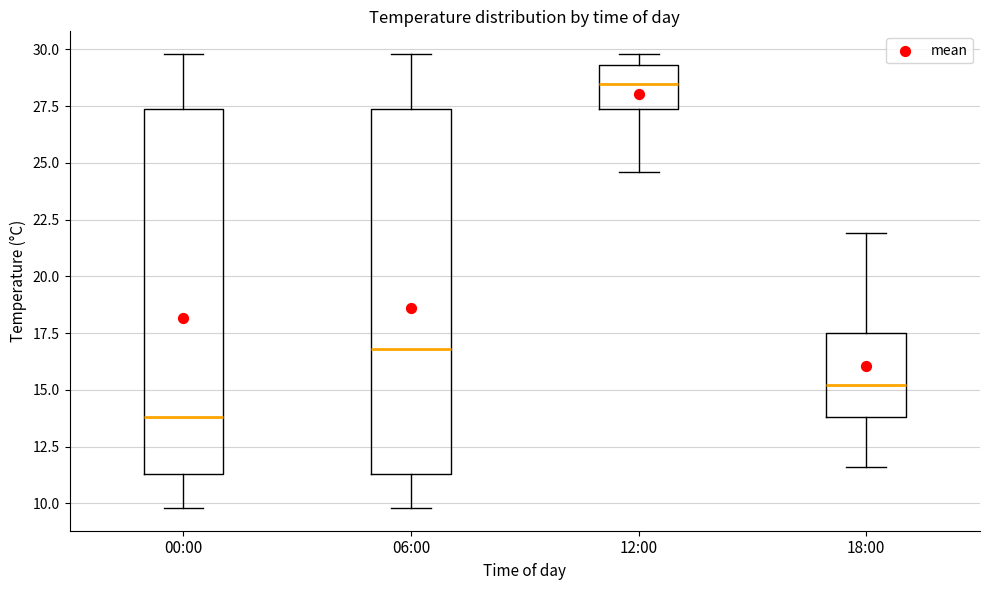

Reading left to right, read every box against the y-axis: the position of its median line, the range the box covers, and the ends of its whiskers. The values are not printed on the chart, so give them approximately, as read against the axis.

00:00: median 14.0, box 11.5 to 27.5, whiskers 10.0 to 30.0
06:00: median 17.0, box 11.5 to 27.5, whiskers 10.0 to 30.0
12:00: median 28.5, box 27.5 to 29.5, whiskers 24.5 to 30.0
18:00: median 15.0, box 14.0 to 17.5, whiskers 11.5 to 22.0